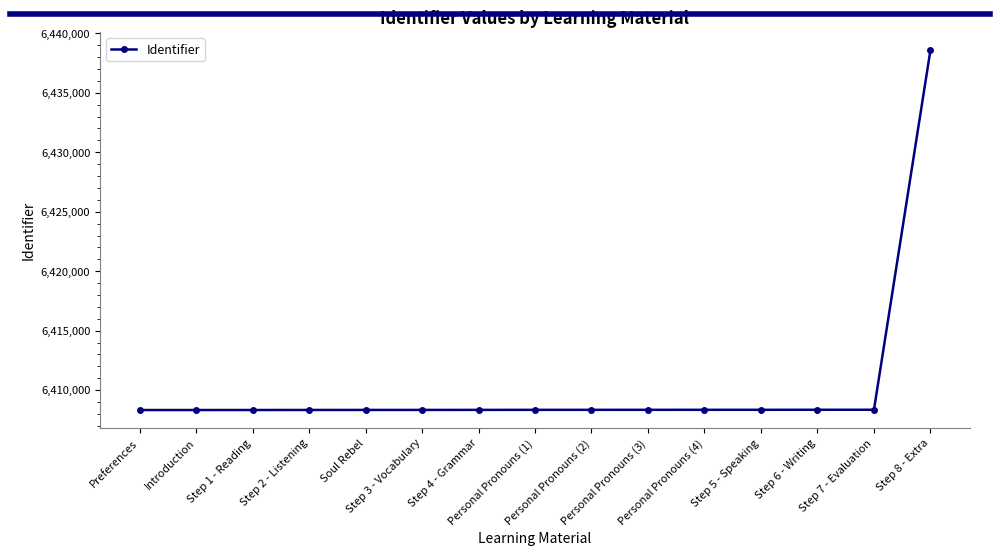

What is the sum of the values at Step 5 - Speaking and Preferences?

12816680